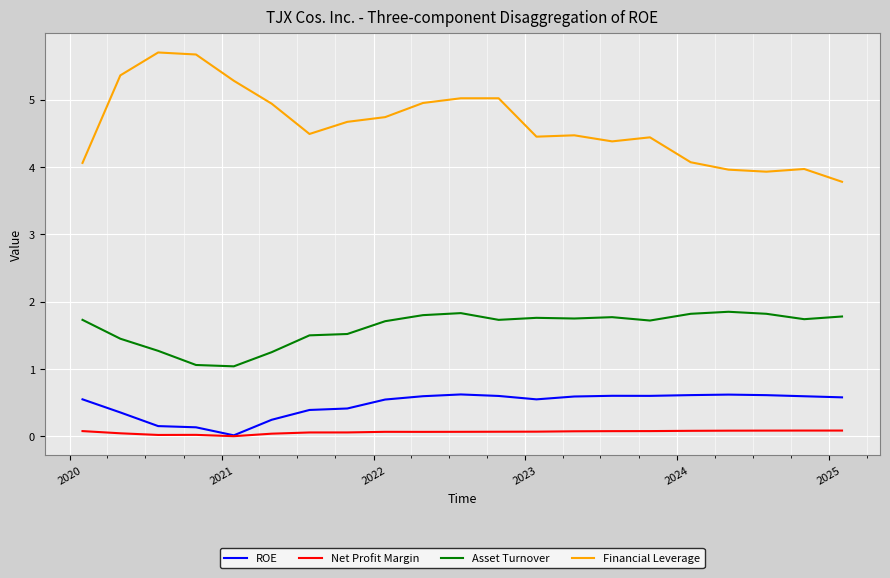

True or false: Financial Leverage and ROE cross at least once.

False